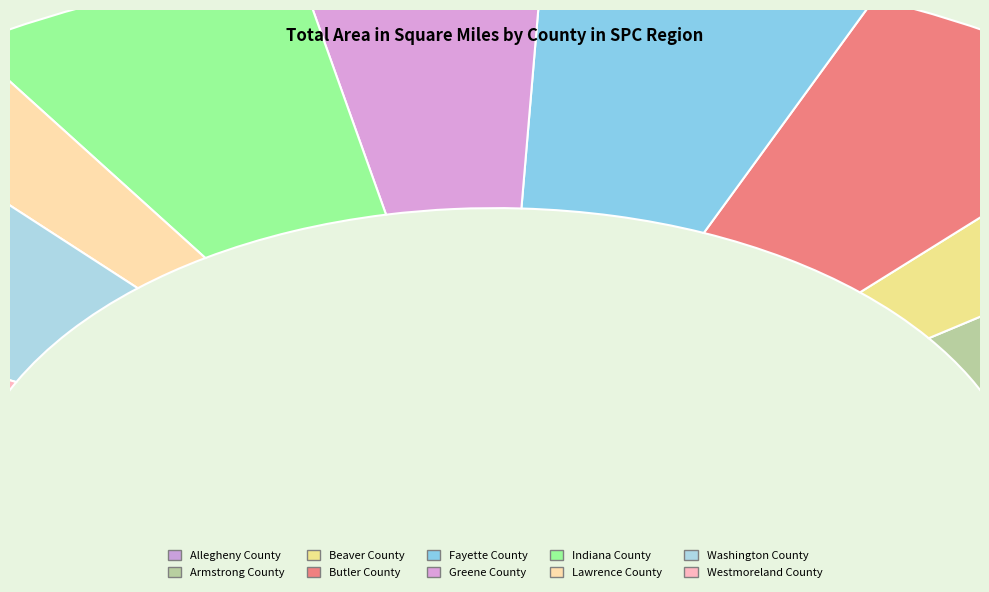

How many slices are in this pie chart?

10